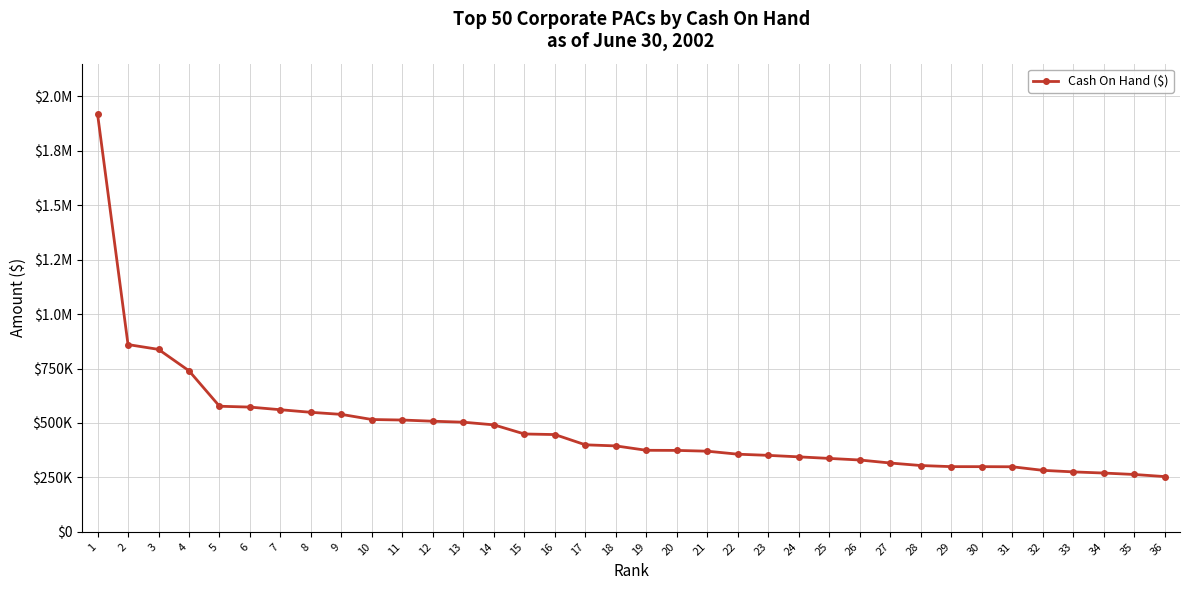

True or false: the data shows 575762.7 at 2.

False